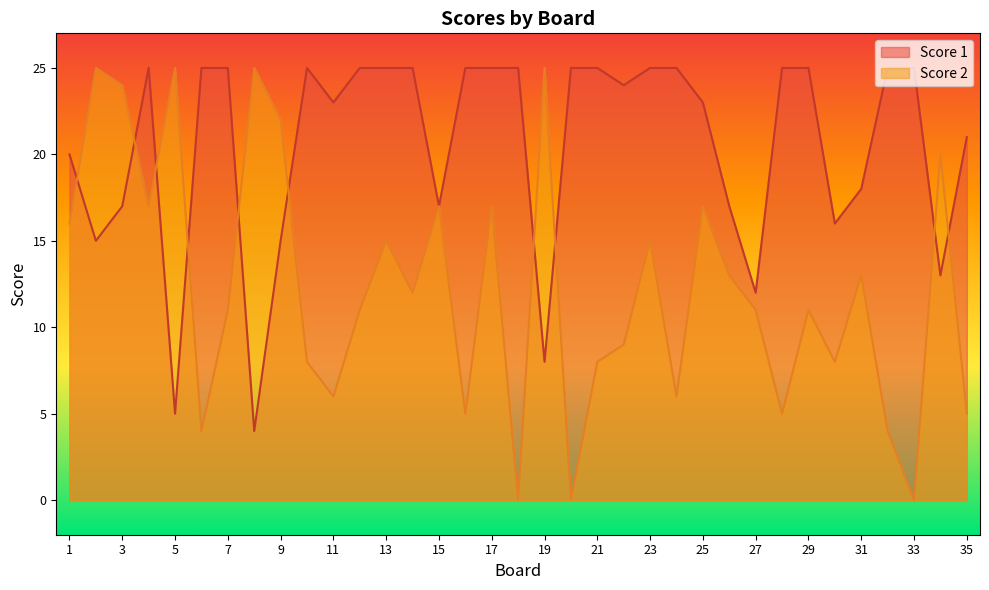

Where is the first local minimum for Score 1?

2